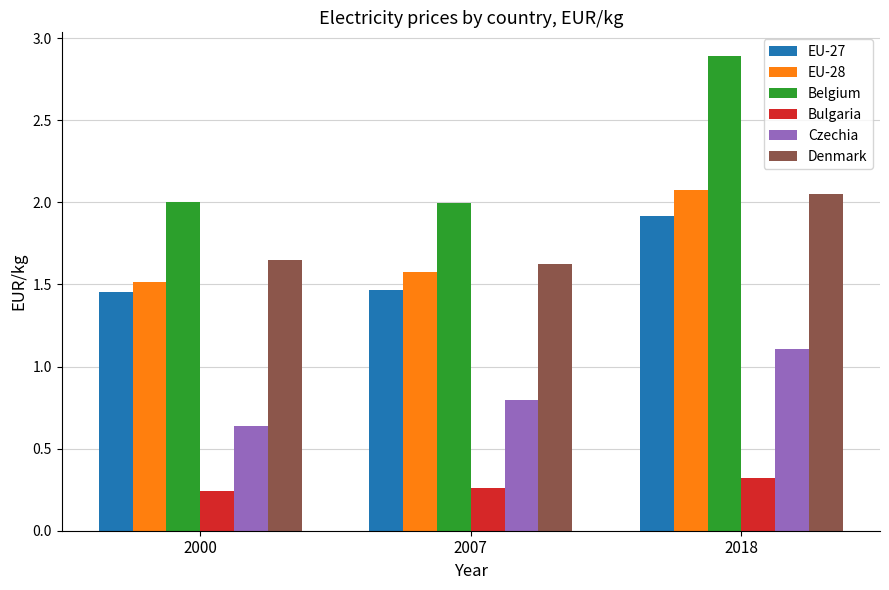

What is the difference between the maximum and minimum values in the EU-27 series?

0.5